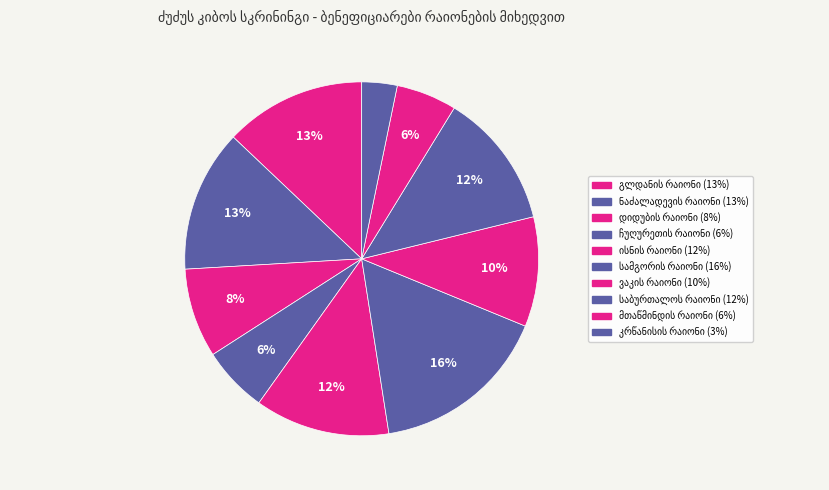

Count the number of slices in the pie.

10